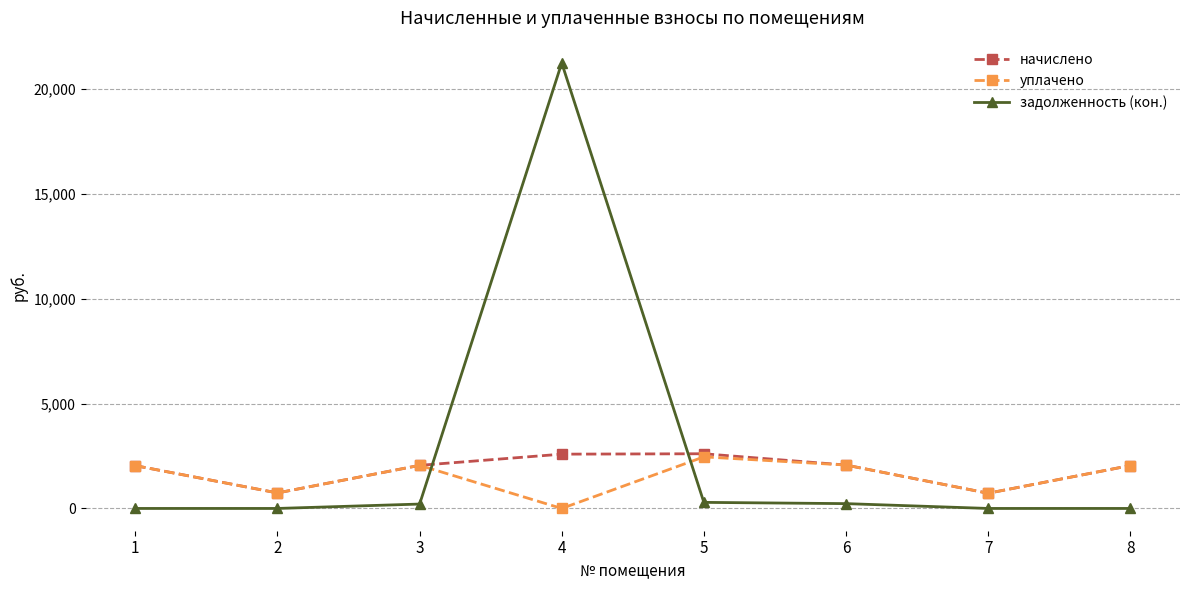

The value of уплачено at 6 is 2070.2. True or false?

True